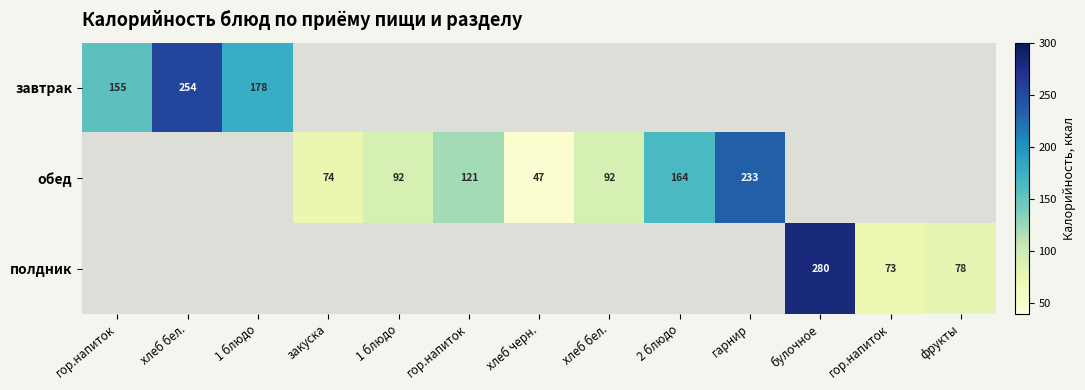

How many values in the полдник series exceed 0?

3